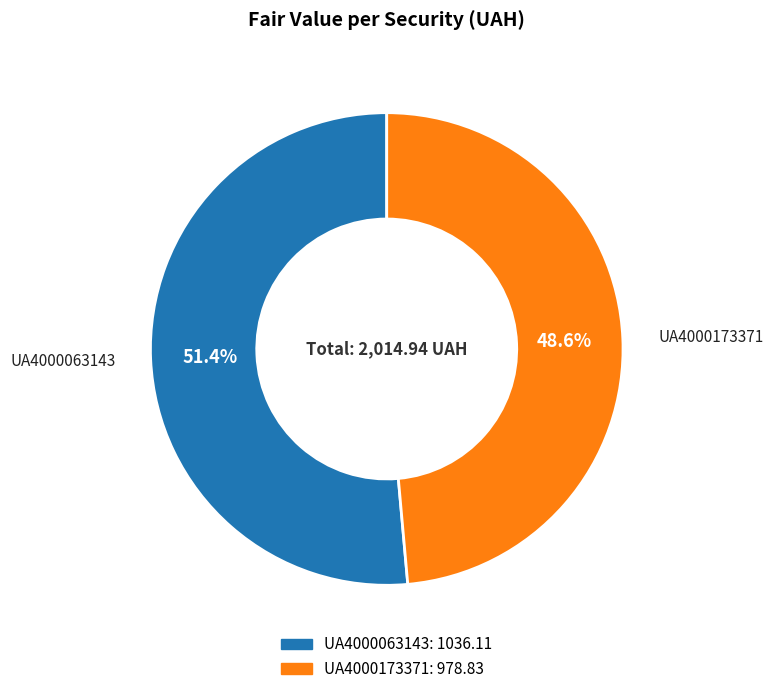

Rank the categories by value from lowest to highest.

UA4000173371, UA4000063143